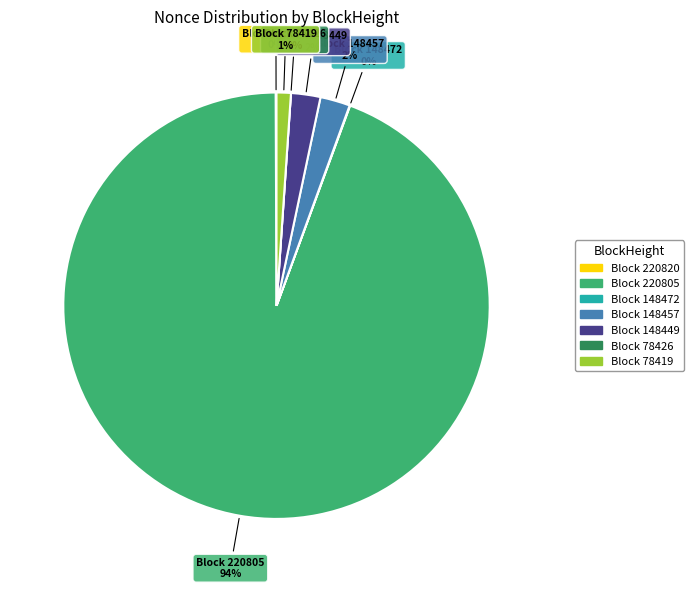

Between 148449 and 148472, which is larger?

148449